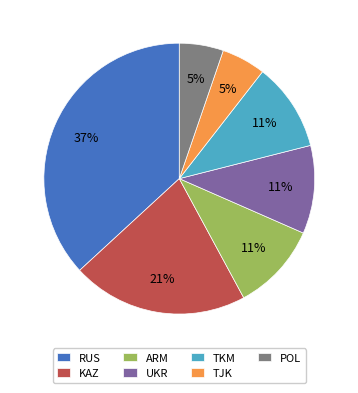

The ARM slice represents 23% of the pie. True or false?

False